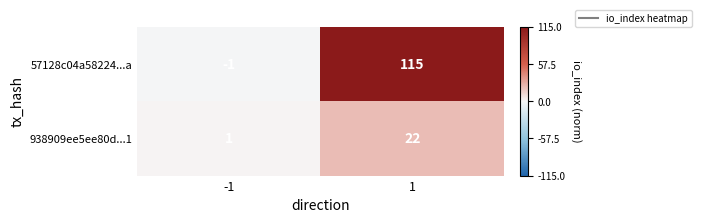

What is the difference between the maximum and minimum values in the 938909ee5ee80d...1 series?

21